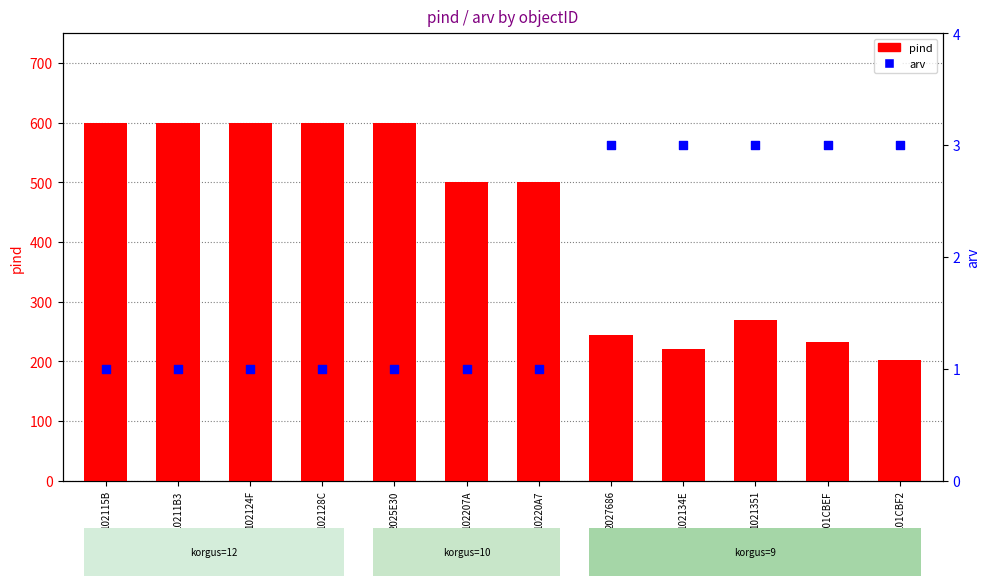

Is the value of arv at 102128C greater than the value of pind at 101CBF2?

No